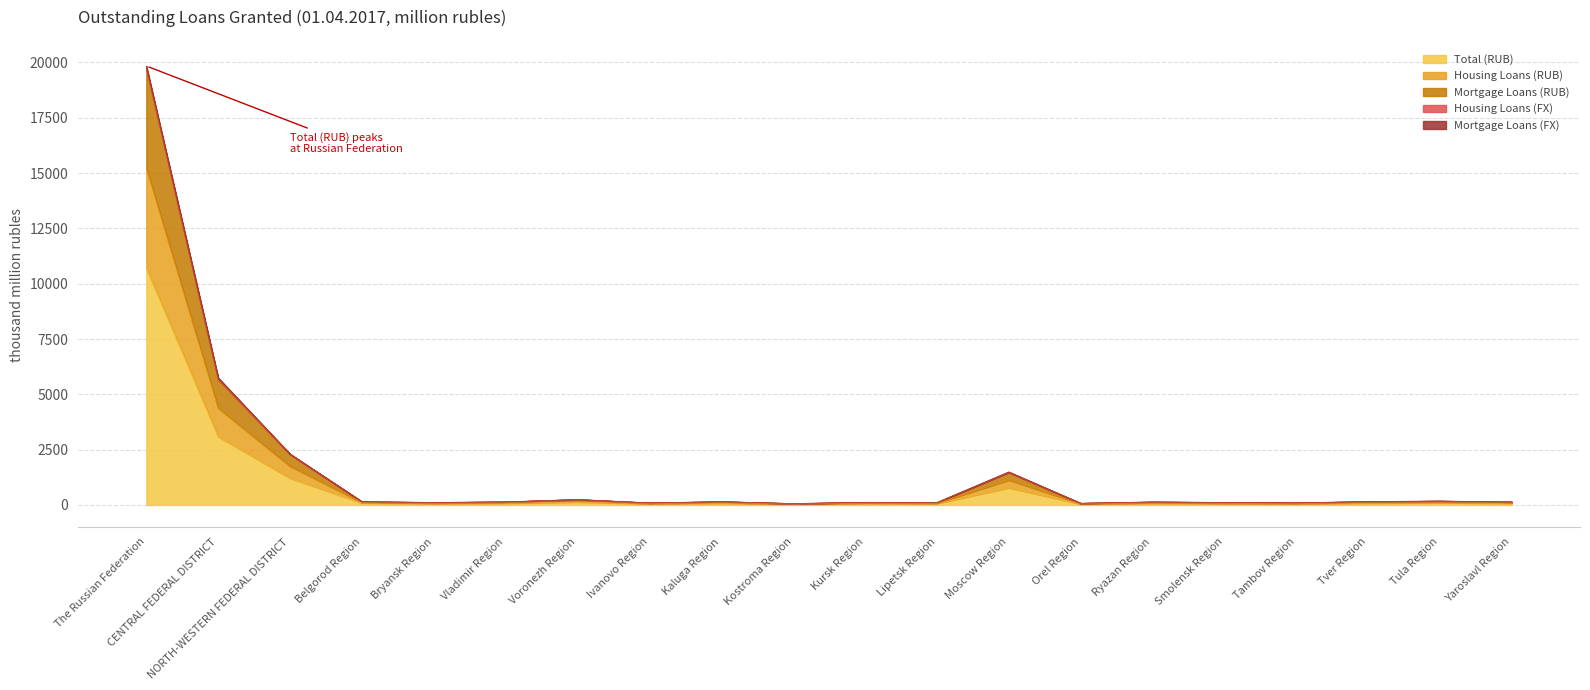

True or false: Total (RUB) and Housing Loans (RUB) intersect in this chart.

False